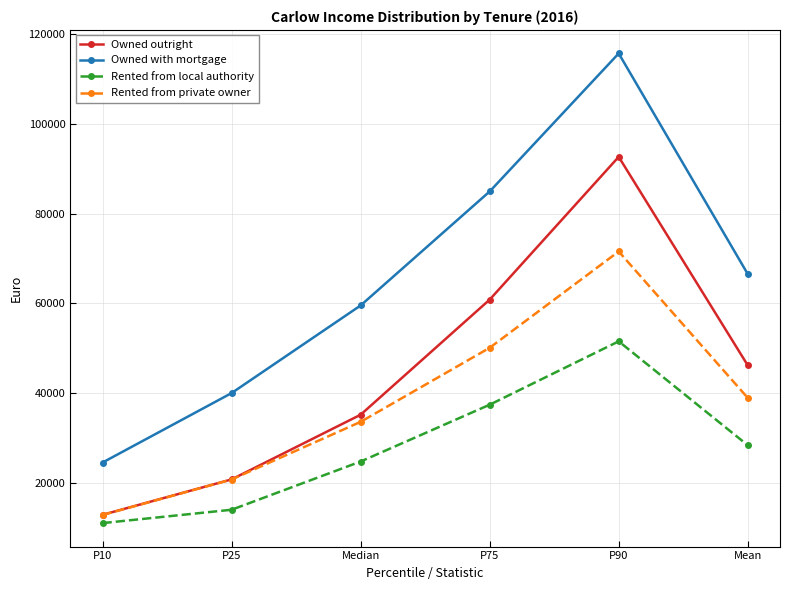

How many data points does each series have?

6